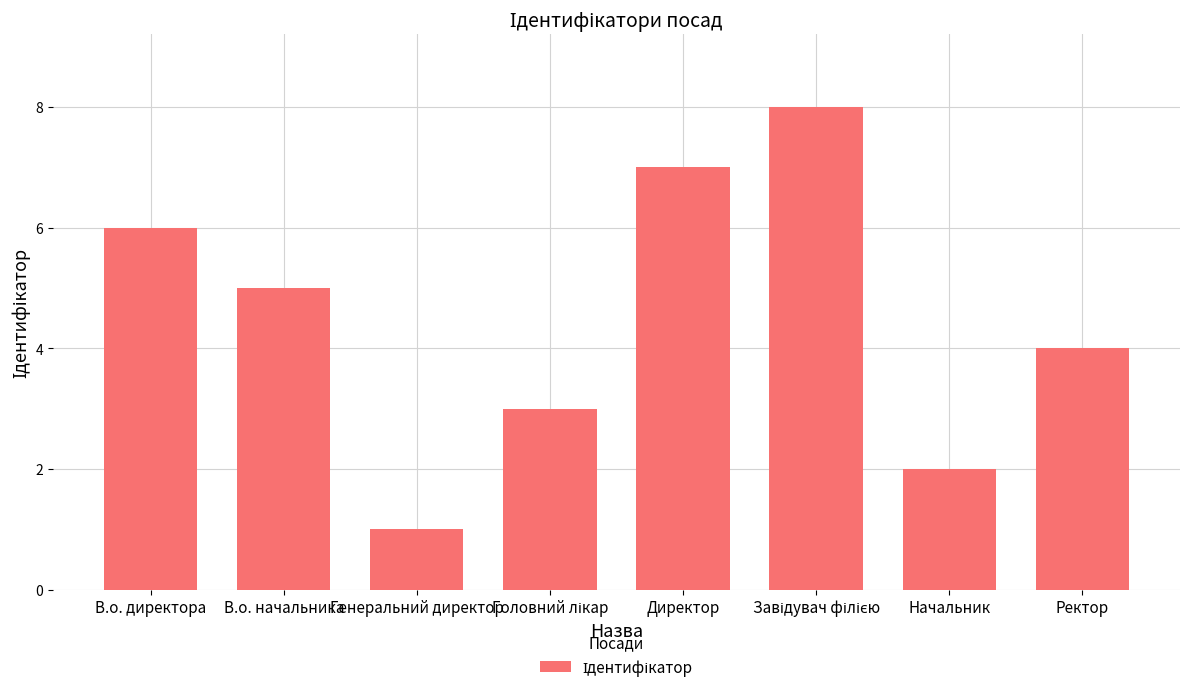

Which category has the lowest value across all series?

Генеральний директор